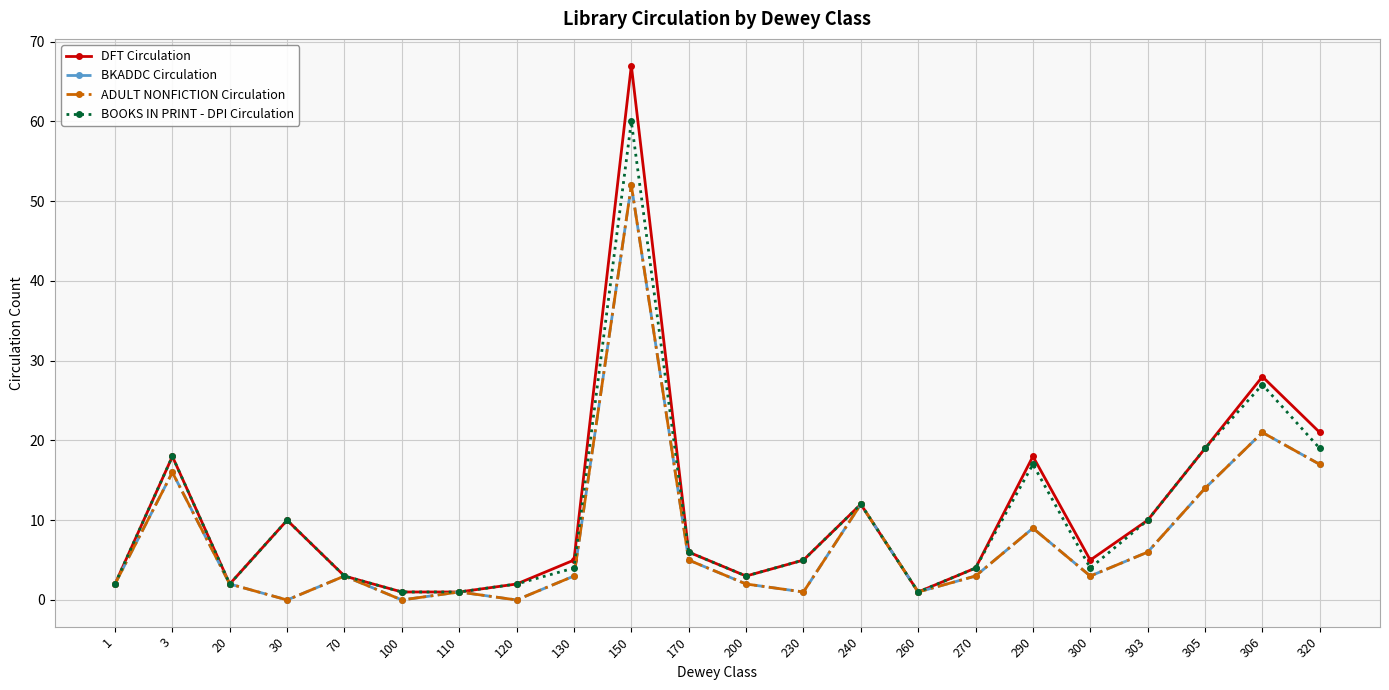

Is this an area chart (filled region under the line)?

No